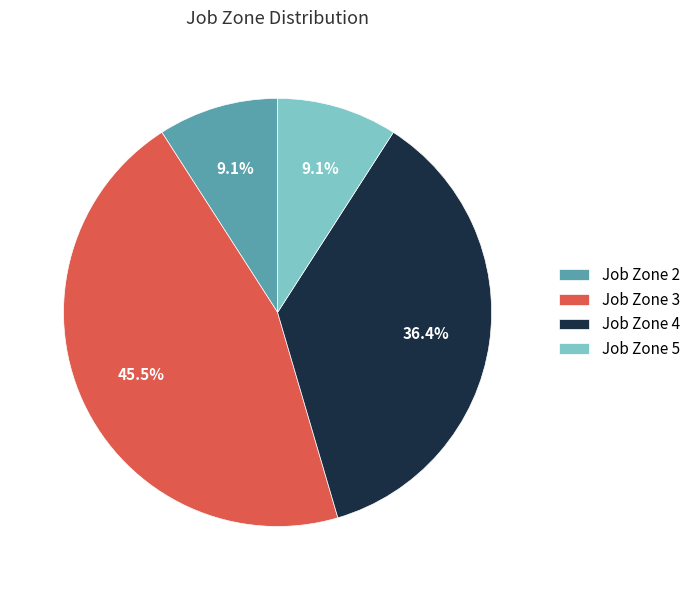

How much of the chart is everything except Job Zone 4?

63.6%